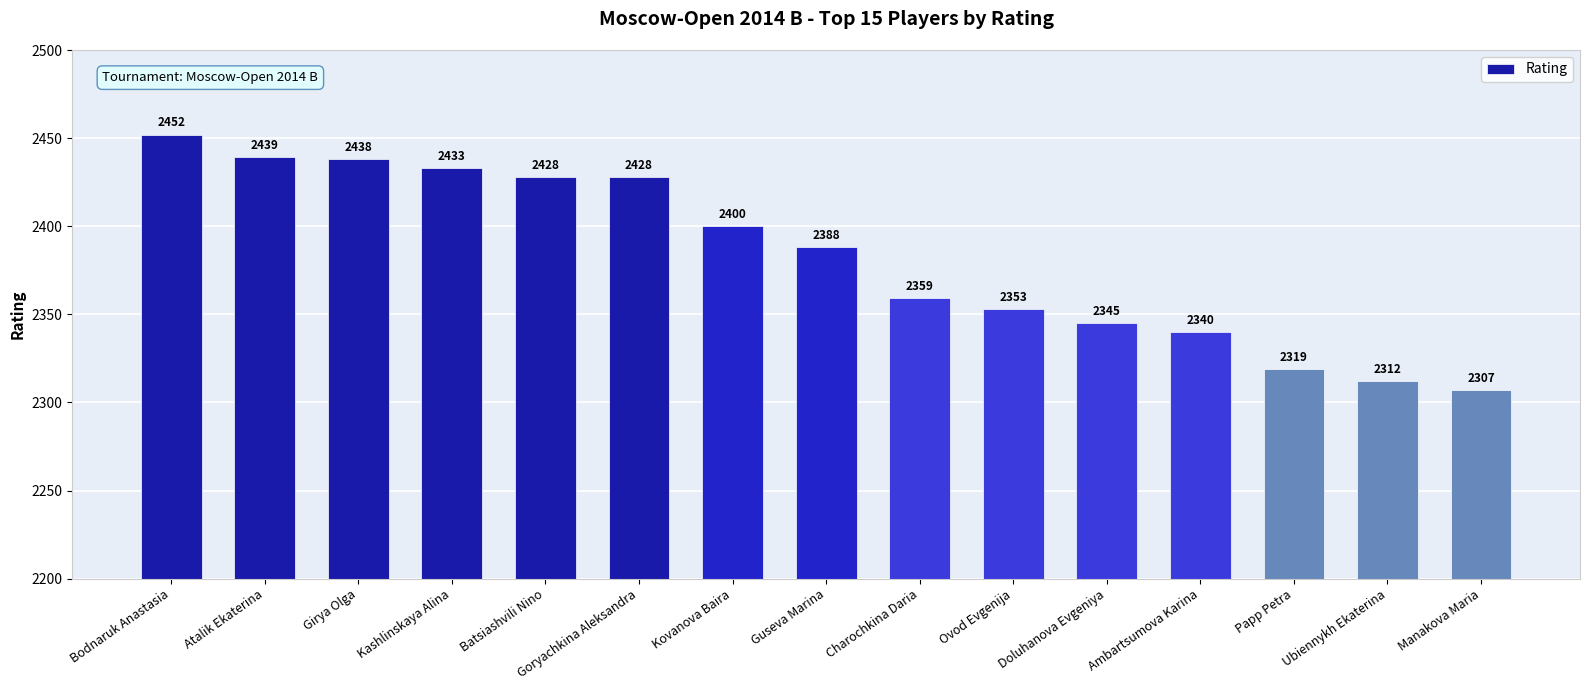

Which category has the lowest value across all series?

Manakova Maria